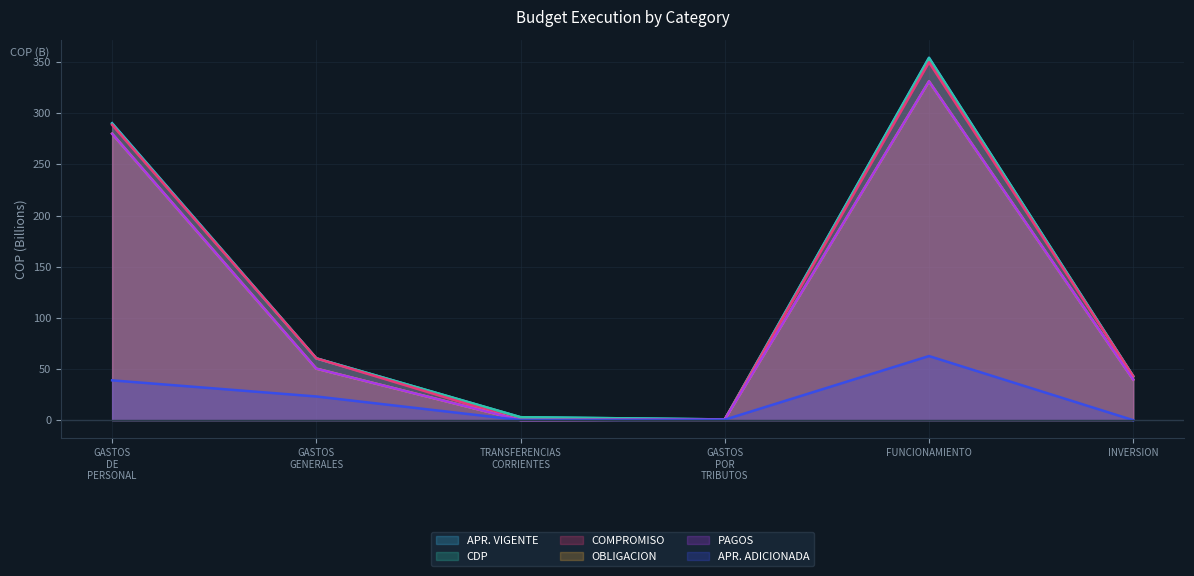

What is the difference between the maximum and minimum values in the PAGOS series?

331.1